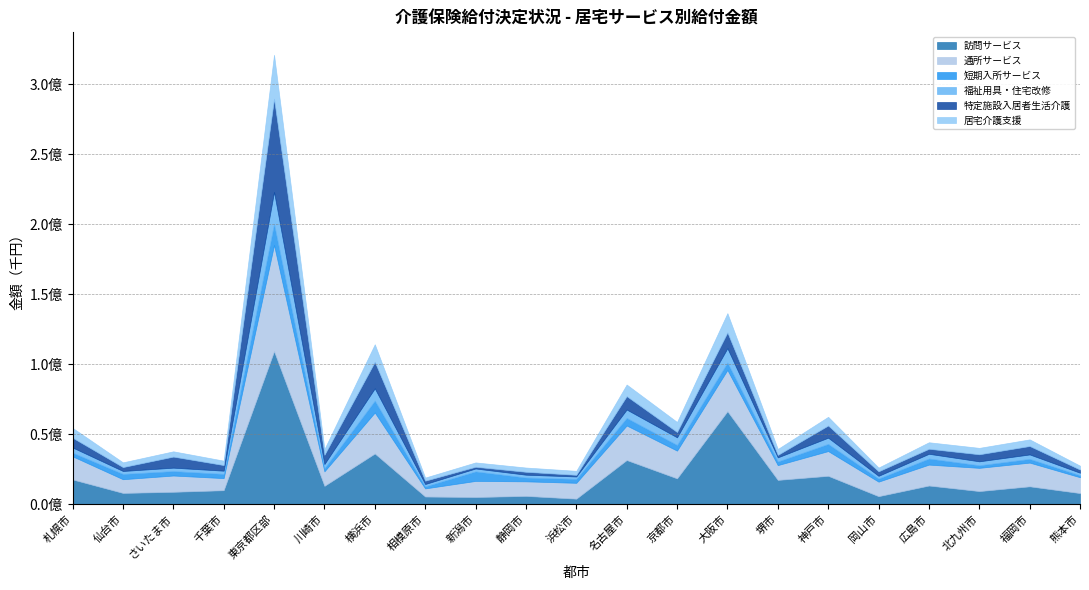

The value of 訪問サービス at 岡山市 is 8494127. True or false?

False